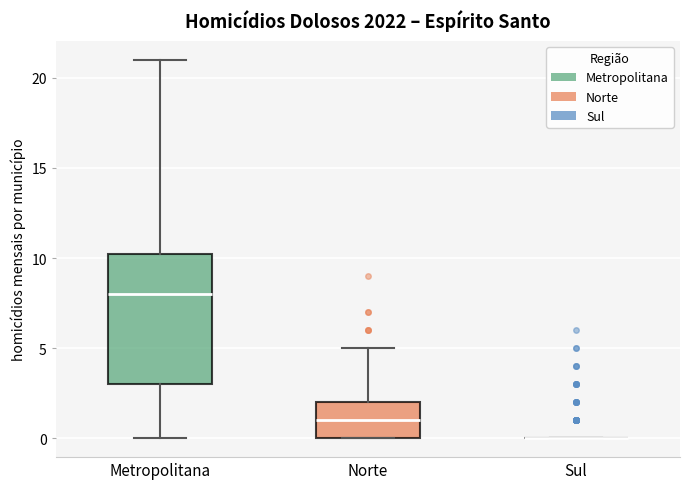

Comparing the boxes themselves (not the whiskers), which one is the tallest?

Metropolitana